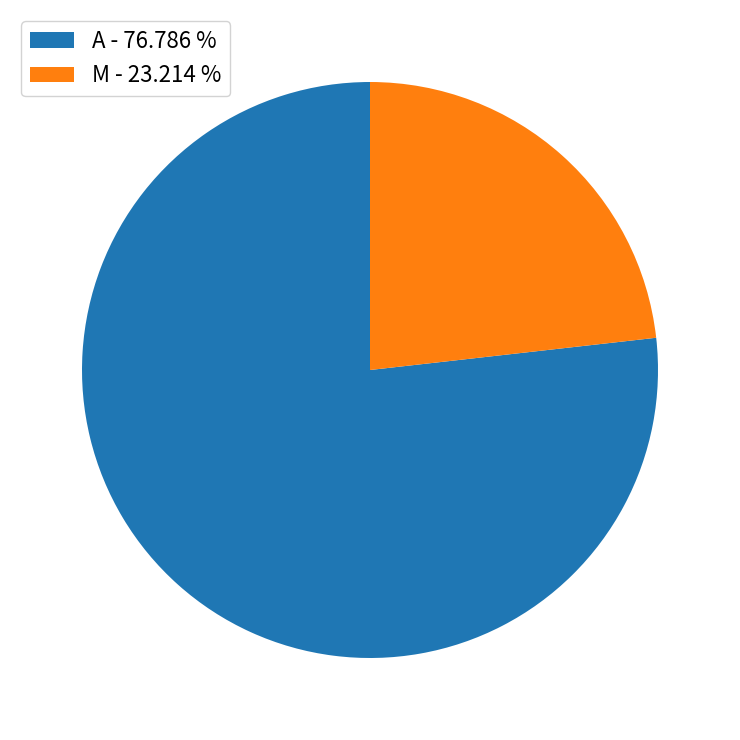

Which slice is the largest?

A - 76.786 %